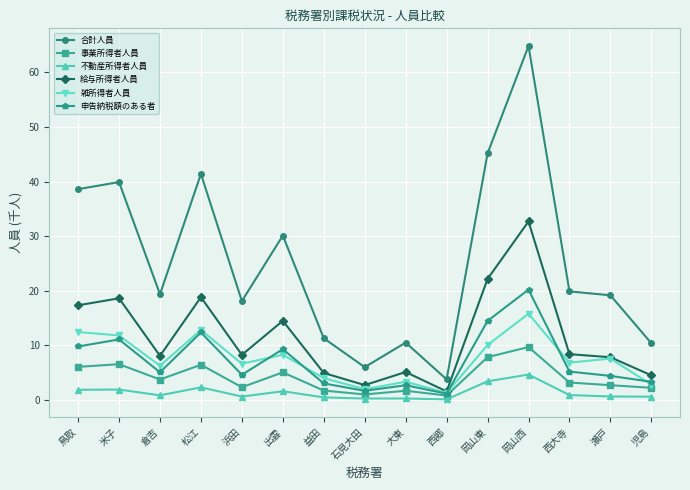

List the series in order of their peak value, lowest first.

不動産所得者人員, 事業所得者人員, 雑所得者人員, 申告納税額のある者, 給与所得者人員, 合計人員